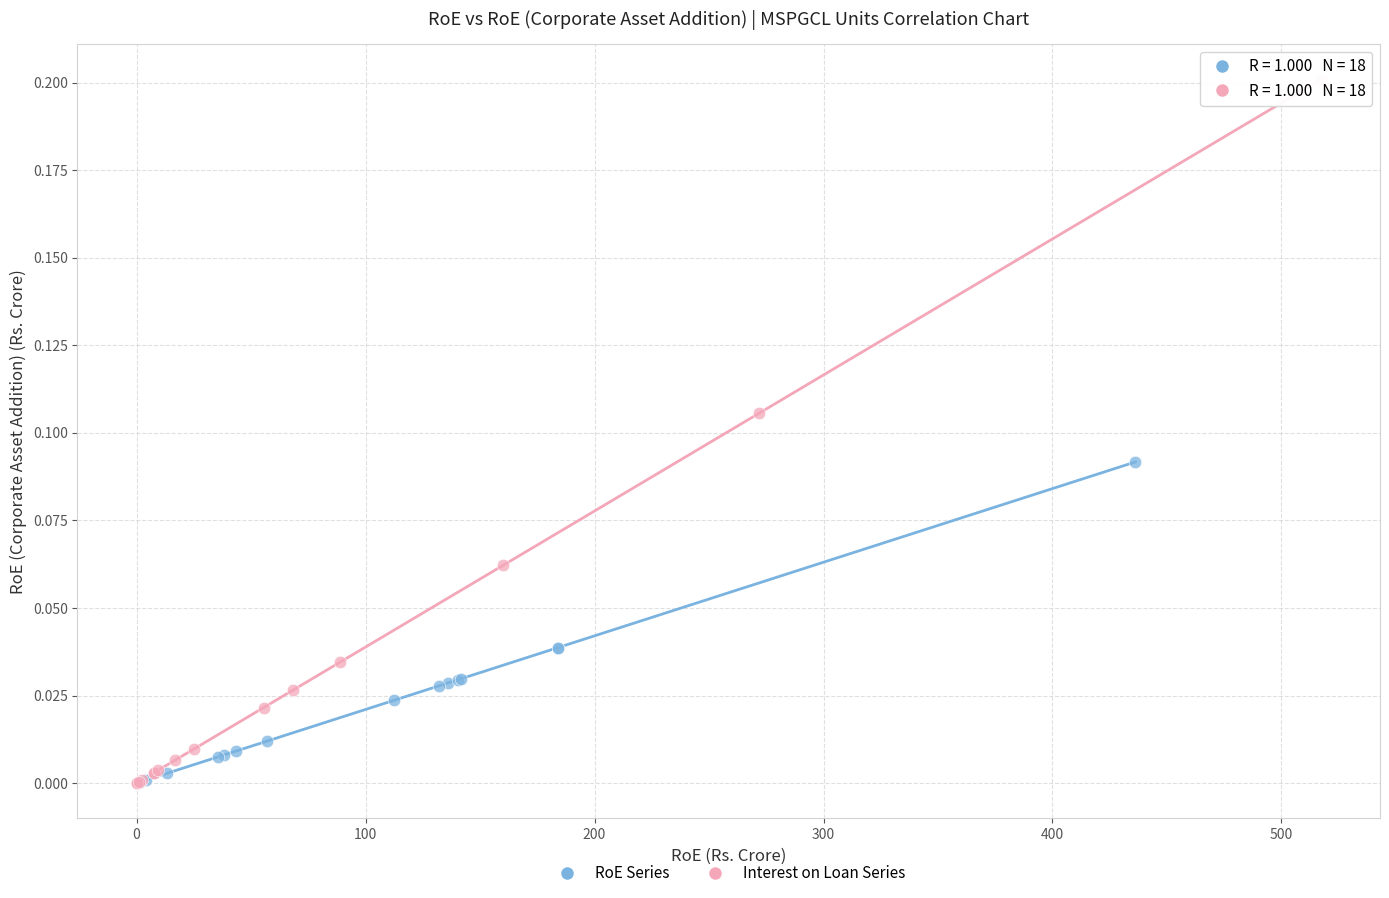

What are all the series names shown in the legend?

RoE Series, Interest on Loan Series